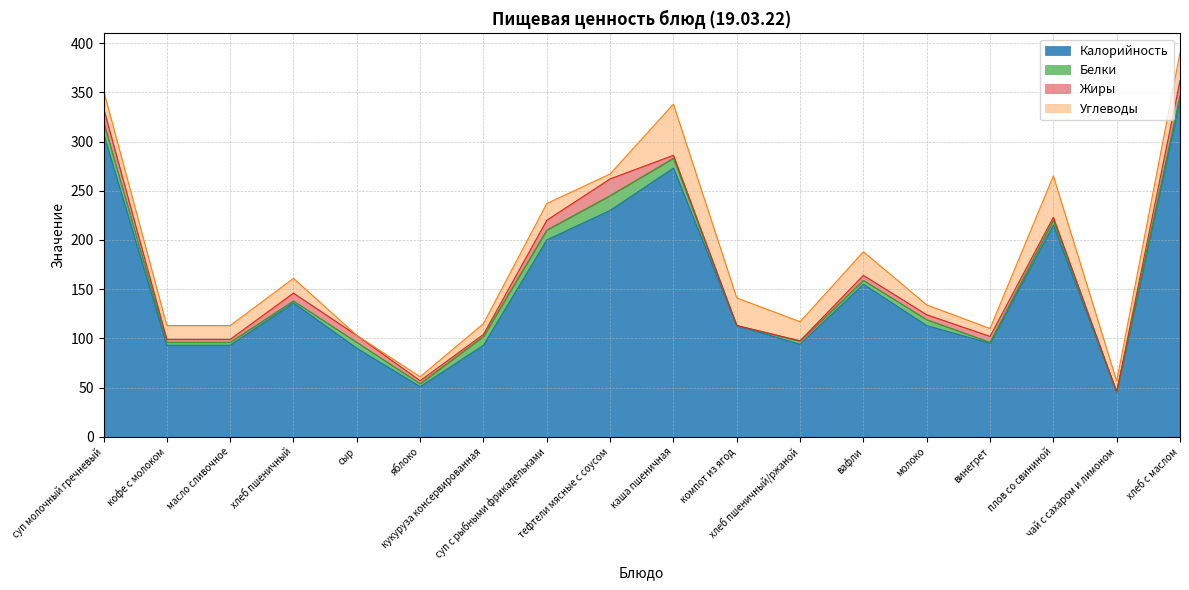

Reading left to right, transcribe all the data shown in this chart.

Калорийность: 308.0	93.0	93.0	136.0	90.0	51.0	93.0	200.0	230.0	273.0	113.0	94.0	155.0	113.0	95.0	215.0	45.6	342.0
Белки: 12.0	3.0	3.0	2.0	6.0	3.0	9.0	10.0	15.0	10.0	0.0	3.2	4.0	6.0	1.0	5.0	0.1	4.9
Жиры: 14.0	3.0	3.0	8.0	7.0	3.0	2.0	10.0	17.0	3.0	0.1	0.4	5.0	5.0	6.0	3.0	0.0	15.0
Углеводы: 18.0	14.0	14.0	15.0	0.0	4.0	11.0	17.0	5.0	52.0	28.0	19.3	24.0	10.0	8.0	42.0	11.0	28.3